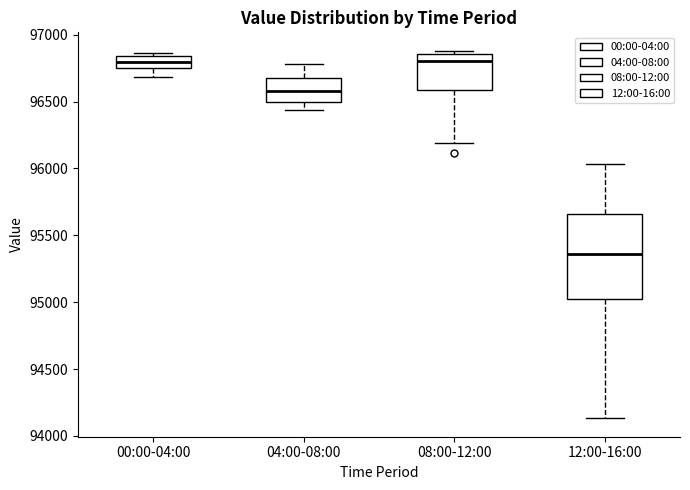

Where does the lower whisker of the box for 00:00-04:00 end on the y-axis? The values are not printed on the chart, so give them approximately, as read against the axis.

96700